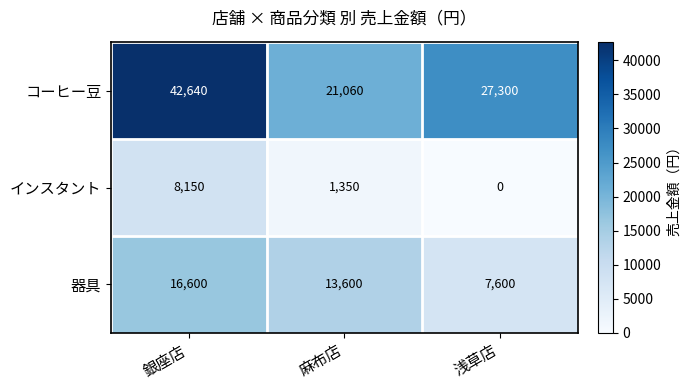

Reading right to left, extract all data points from this chart.

コーヒー豆: 浅草店=27300	麻布店=21060	銀座店=42640
インスタント: 浅草店=0	麻布店=1350	銀座店=8150
器具: 浅草店=7600	麻布店=13600	銀座店=16600